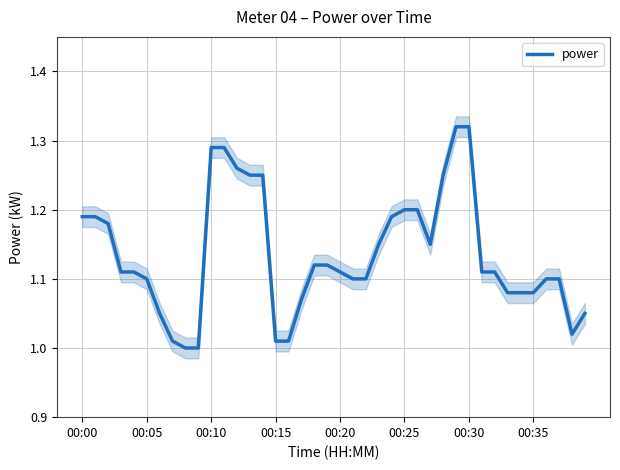

Count the number of values greater than 1.

38